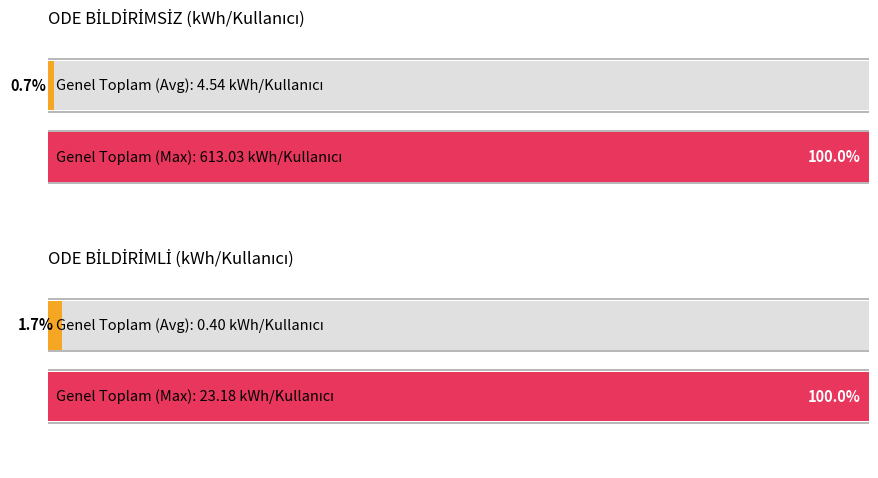

What is the value of the Maximum utilization bar at the 3rd from the left?

613.0